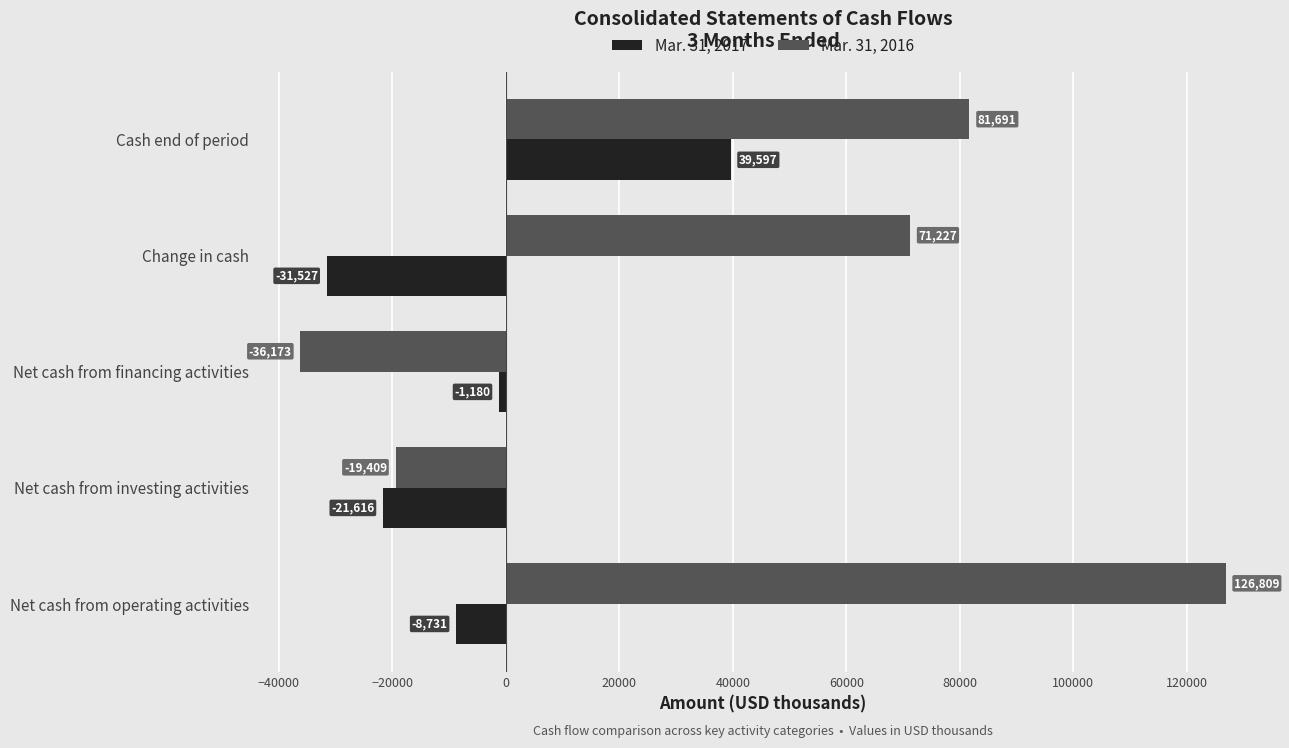

At how many categories does at least one series exceed 71951?

2